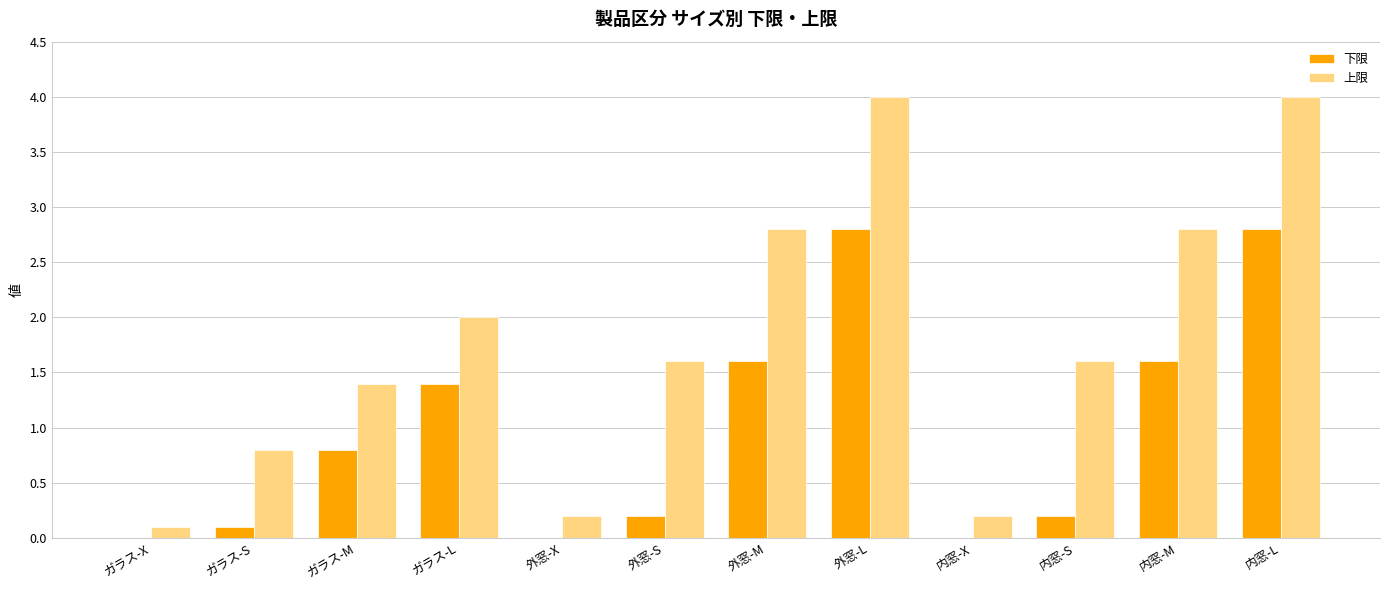

Between ガラス-X and 外窓-L, which series saw the biggest shift?

上限